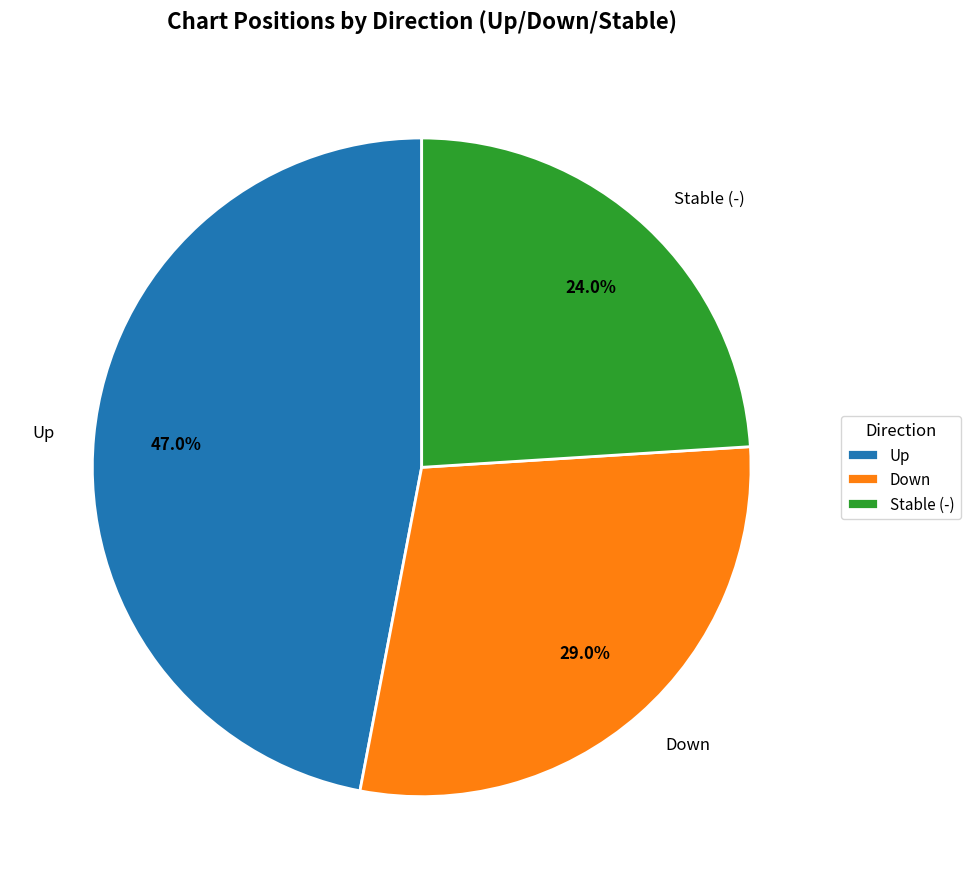

Count the number of slices in the pie.

3